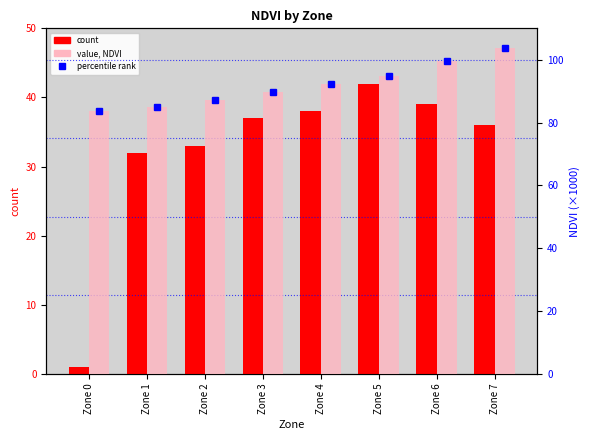

At Zone 3, list the series in order from largest to smallest.

value, NDVI, count